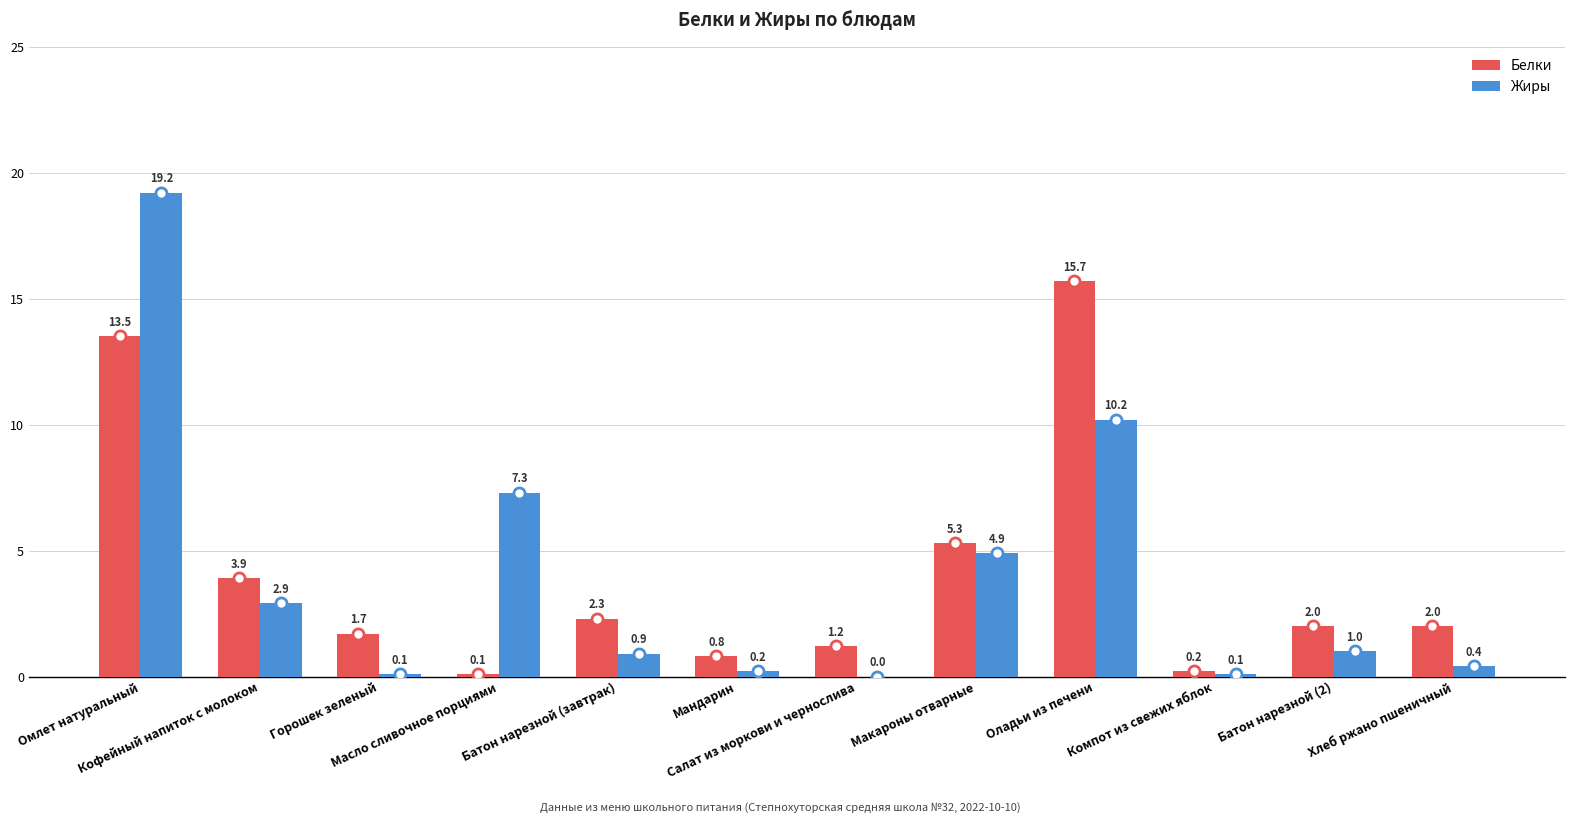

Reading left to right, extract all data points from this chart.

Белки: 13.5	3.9	1.7	0.1	2.3	0.8	1.2	5.3	15.7	0.2	2.0	2.0
Жиры: 19.2	2.9	0.1	7.3	0.9	0.2	0.0	4.9	10.2	0.1	1.0	0.4